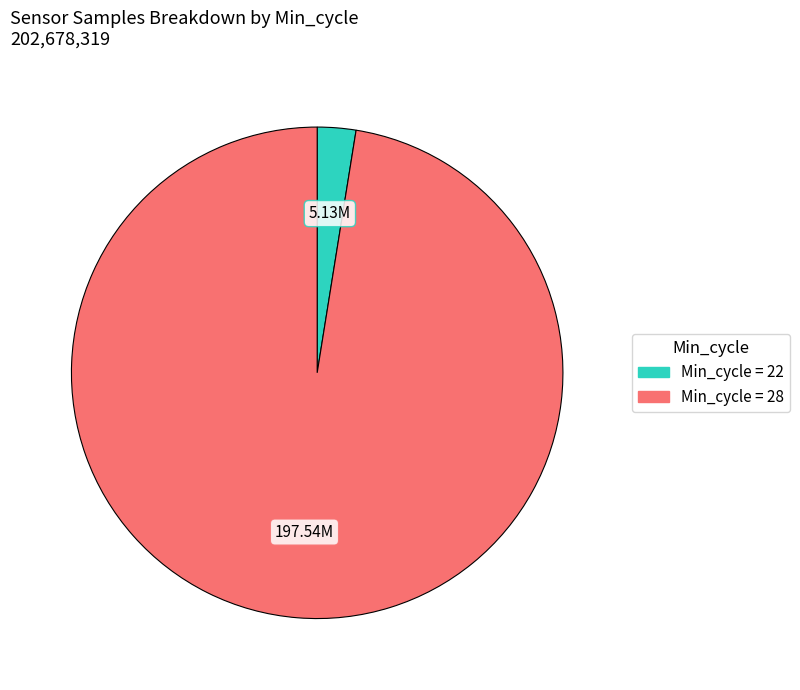

Is there any slice that represents more than half of the pie?

Yes